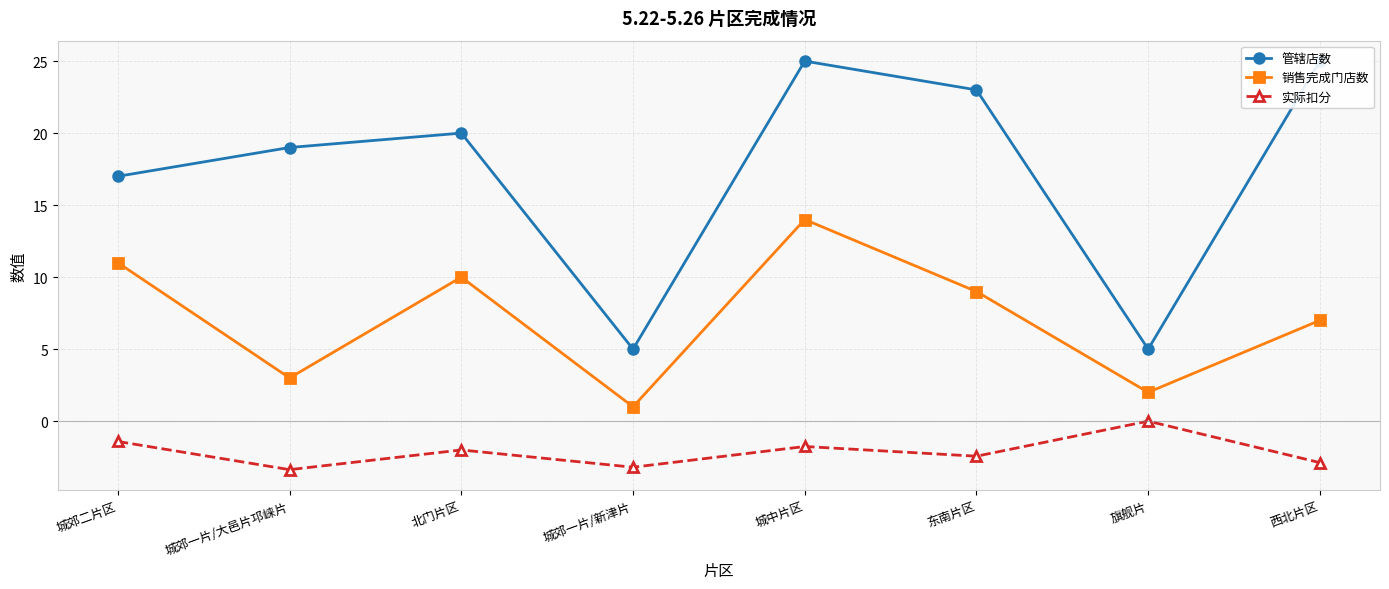

What is the difference between the second highest and second lowest values in the 实际扣分 series?

1.8